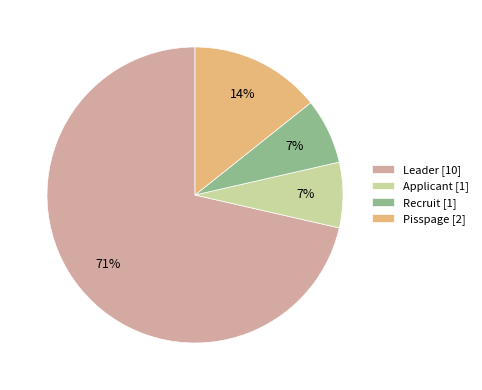

Count the number of slices in the pie.

4